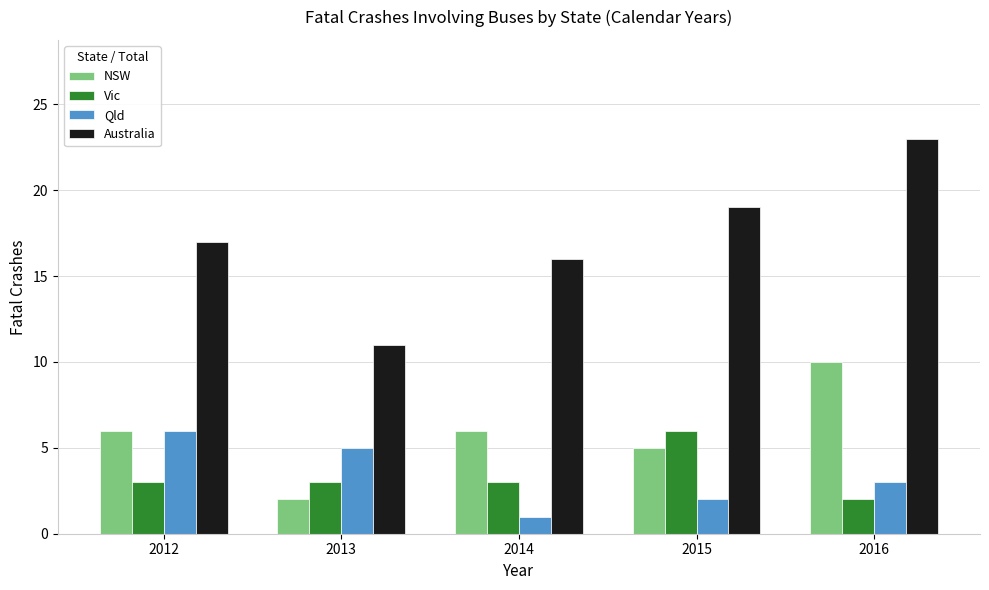

How many bars are there in each group?

4